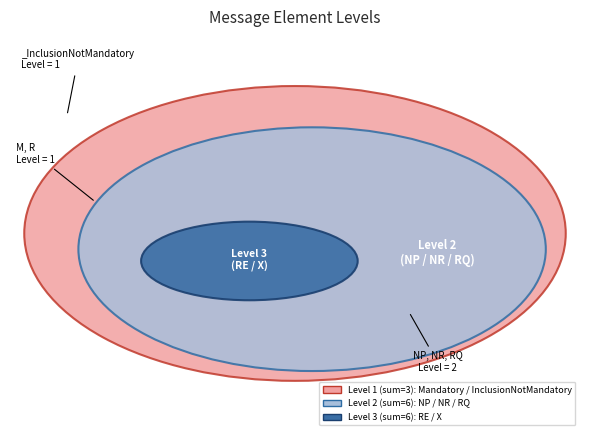

To the nearest percent, what is the average slice percentage?

12%